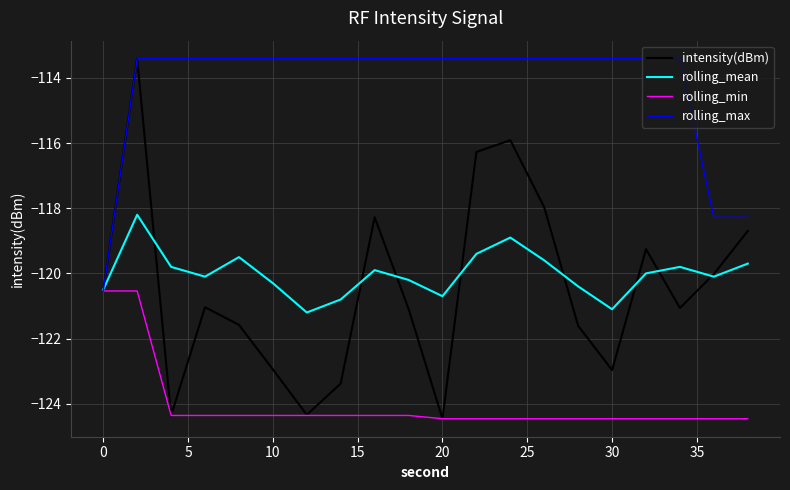

What is the difference between the maximum and minimum values in the rolling_max series?

7.1